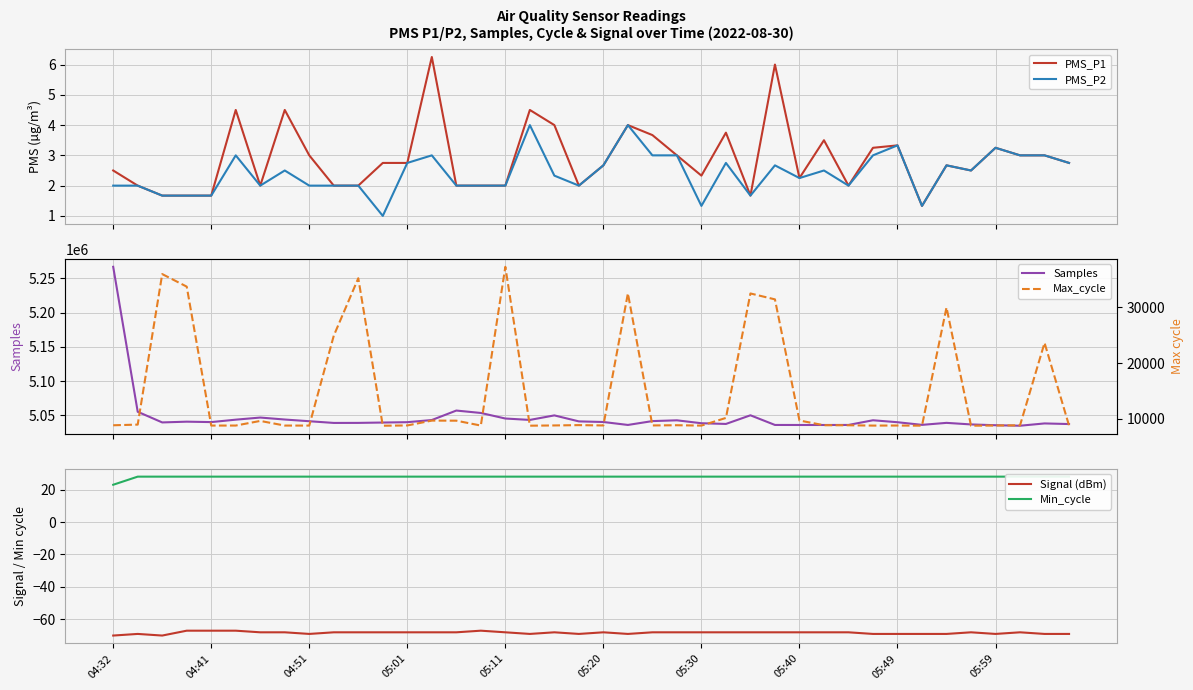

What is the minimum value for PMS_P1?

1.3